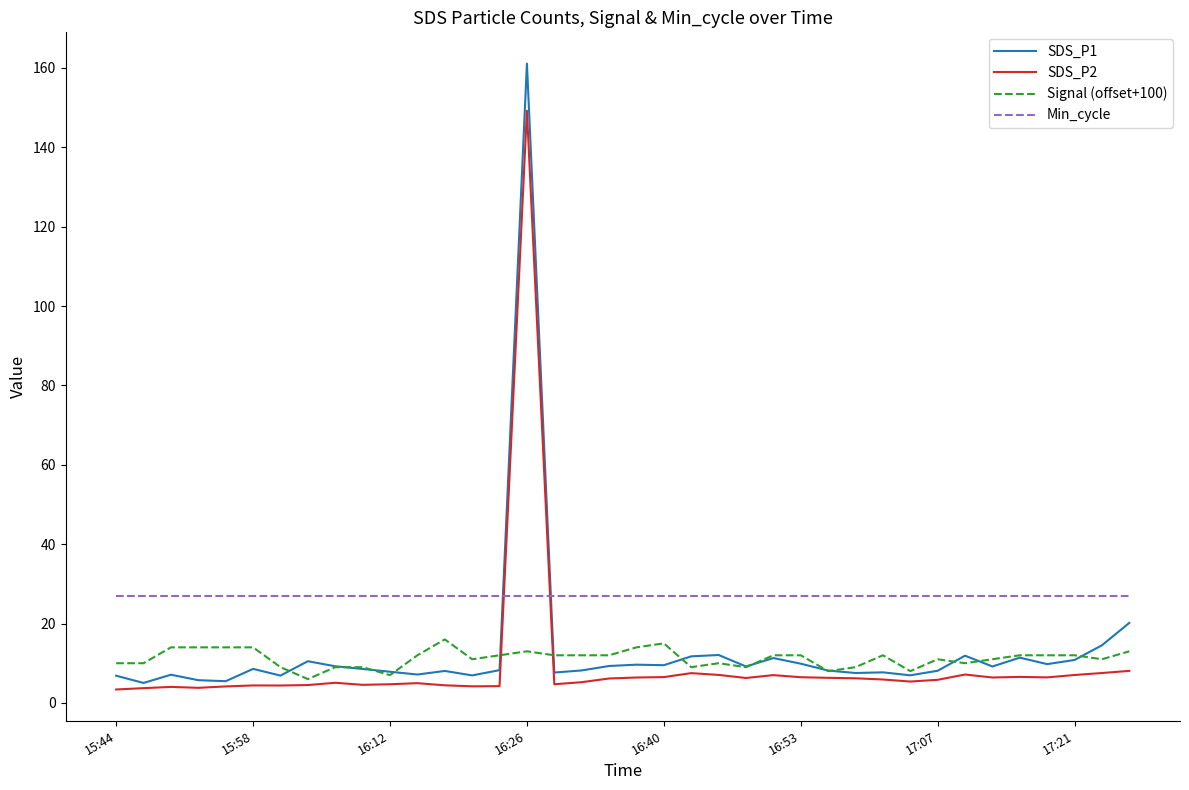

What is the highest value of the Signal (offset+100) series?

16.0